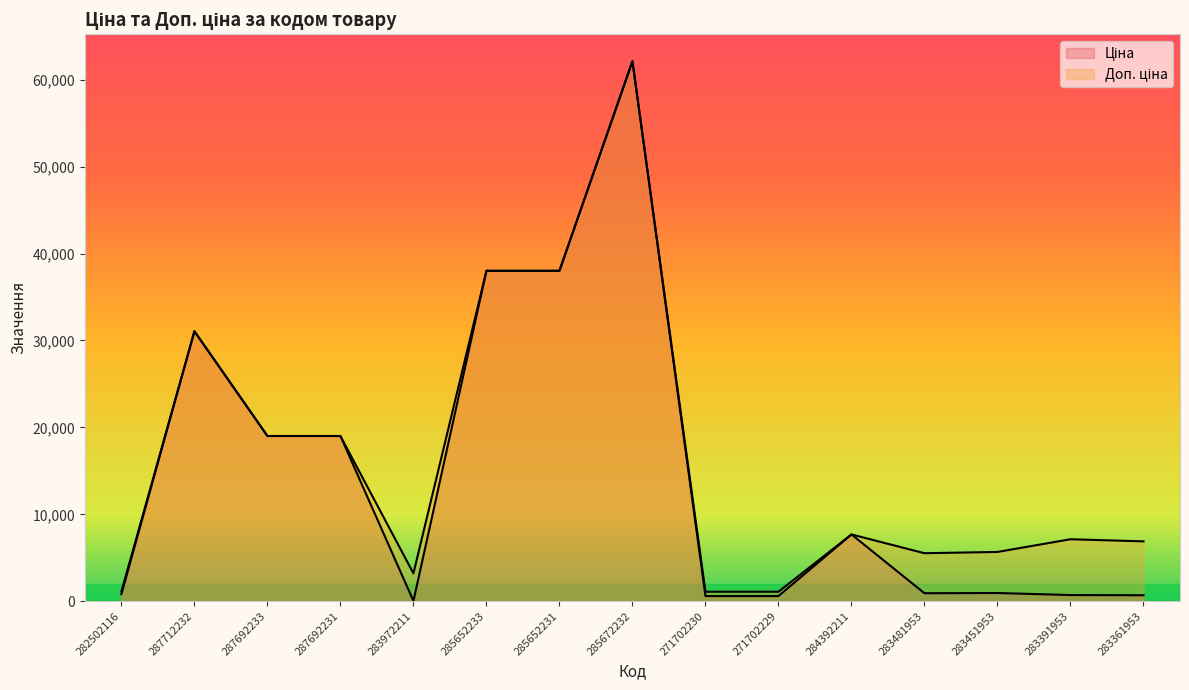

How many values in the Ціна series exceed 944?

8